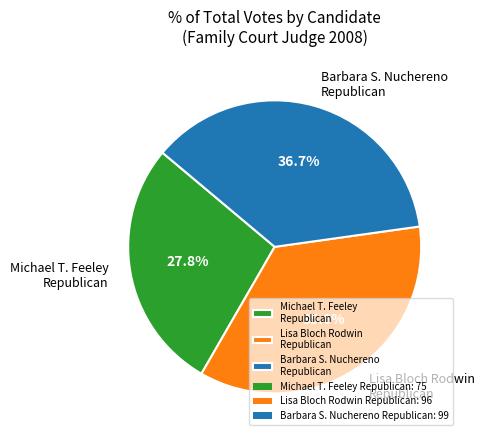

What is the total percentage of Michael T. Feeley Republican and Barbara S. Nuchereno Republican?

64.4%